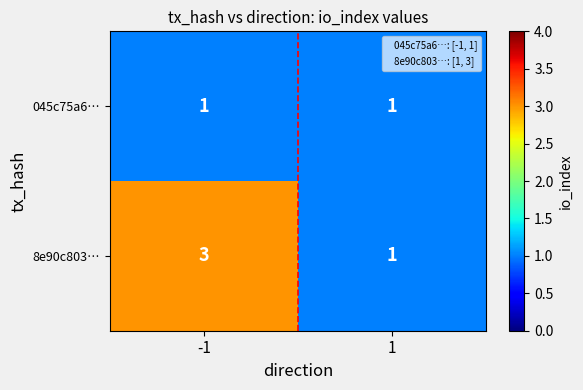

Which series has the largest range (max minus min)?

8e90c803…